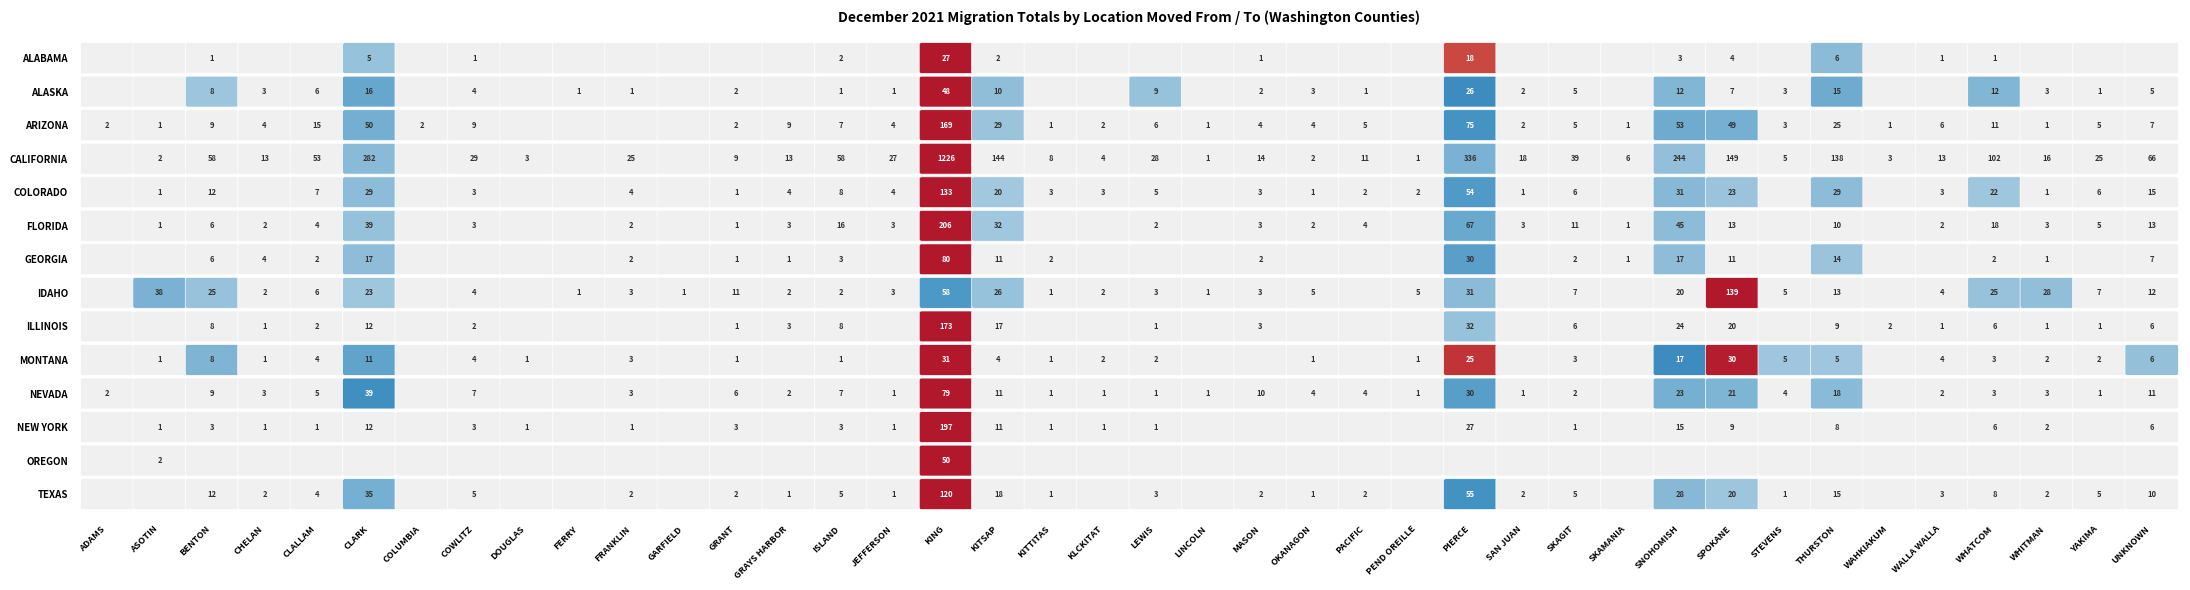

Which series has the largest total across all categories?

CALIFORNIA